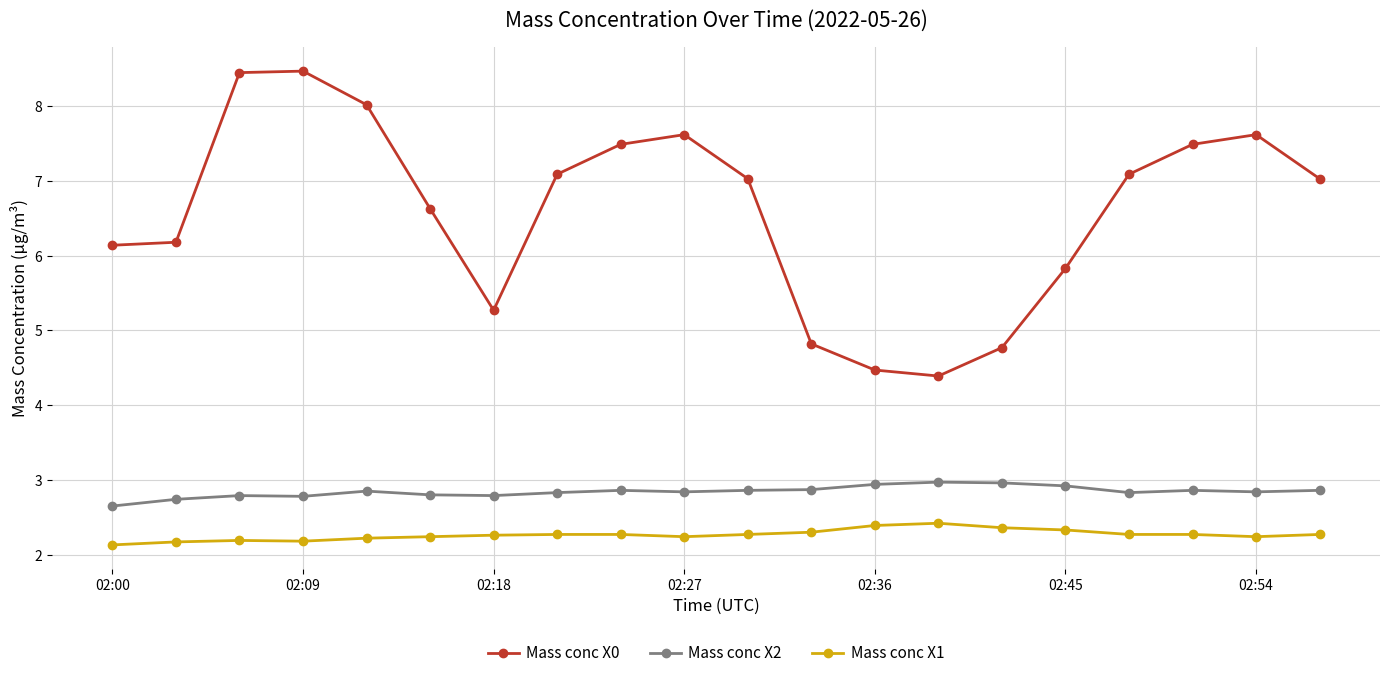

How many interior local peaks does the Mass conc X0 series have?

3